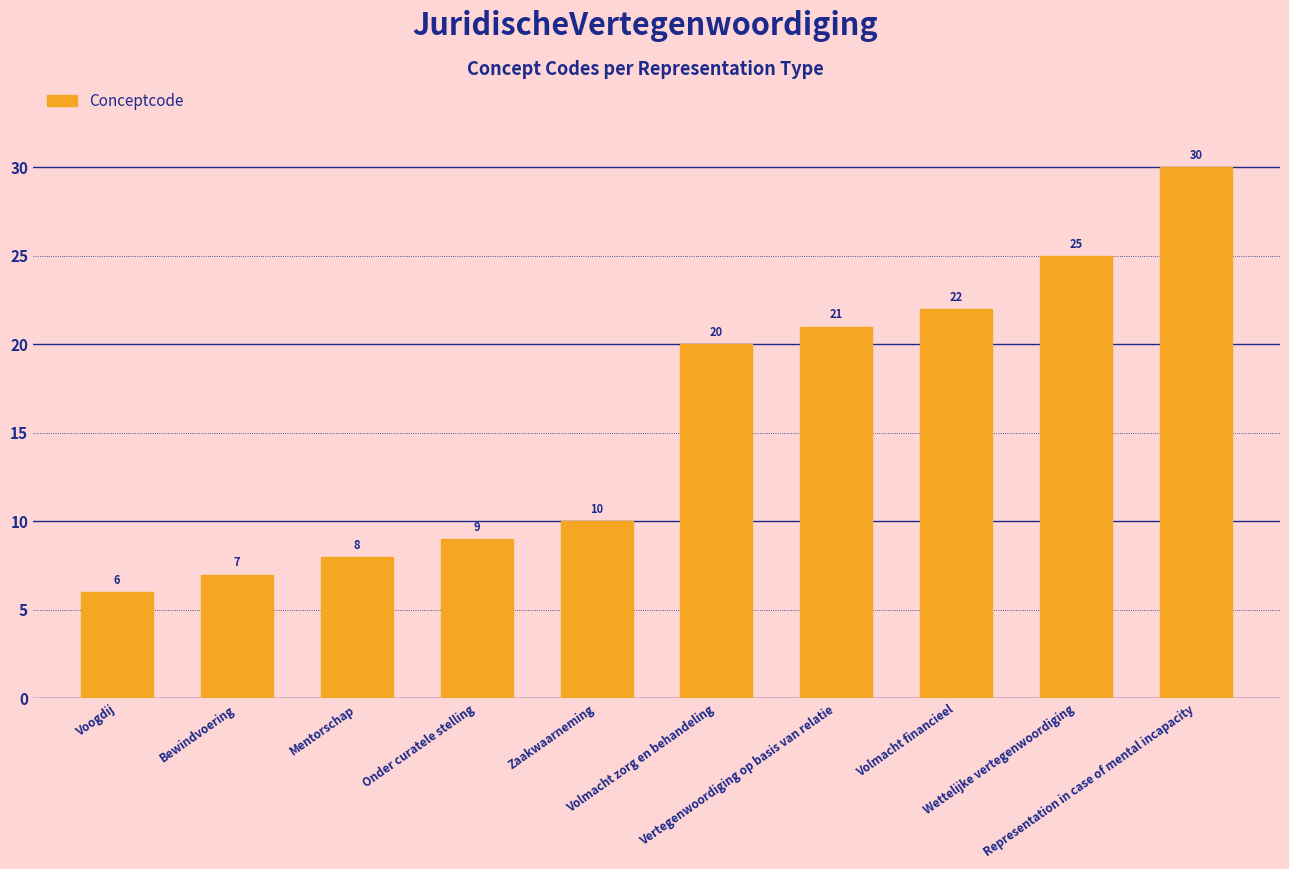

The chart shows a value of 41 at Wettelijke vertegenwoordiging. True or false?

False